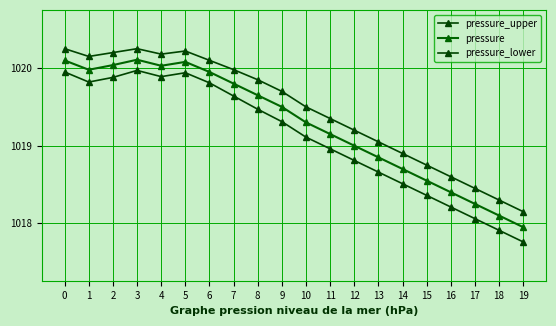

What is the minimum value for pressure_lower?

1017.8